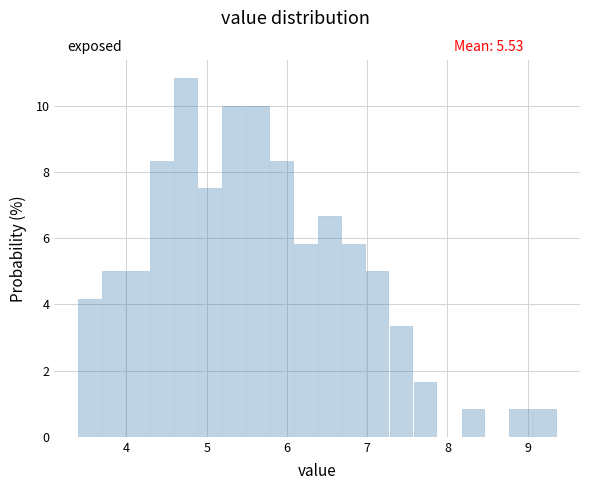

Around what value on the x-axis is the tallest bar? Give the approximate position of its centre, as read against the axis.

4.7